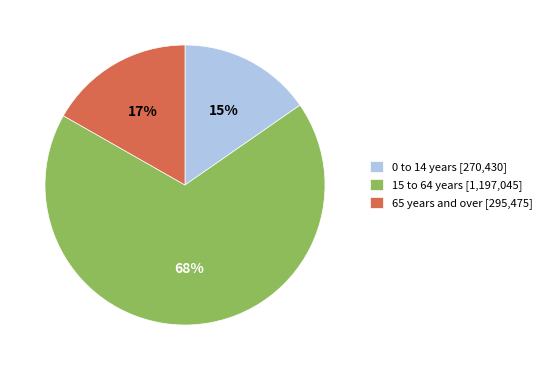

Which has a higher value, 0 to 14 years [270,430] or 65 years and over [295,475]?

65 years and over [295,475]